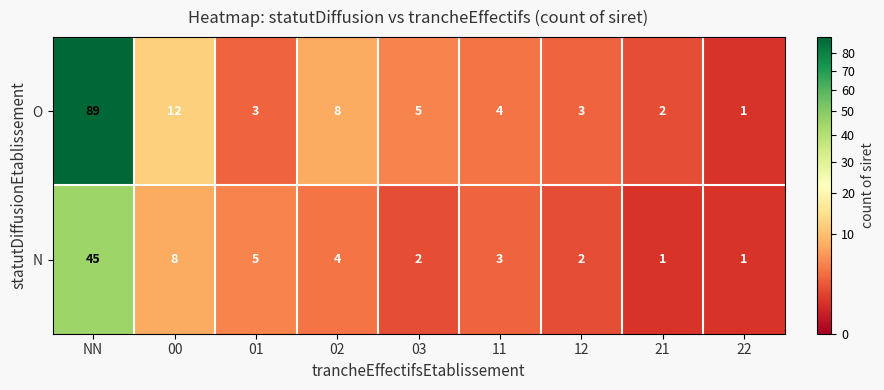

What is the sum of the O values at 01 and 11?

7